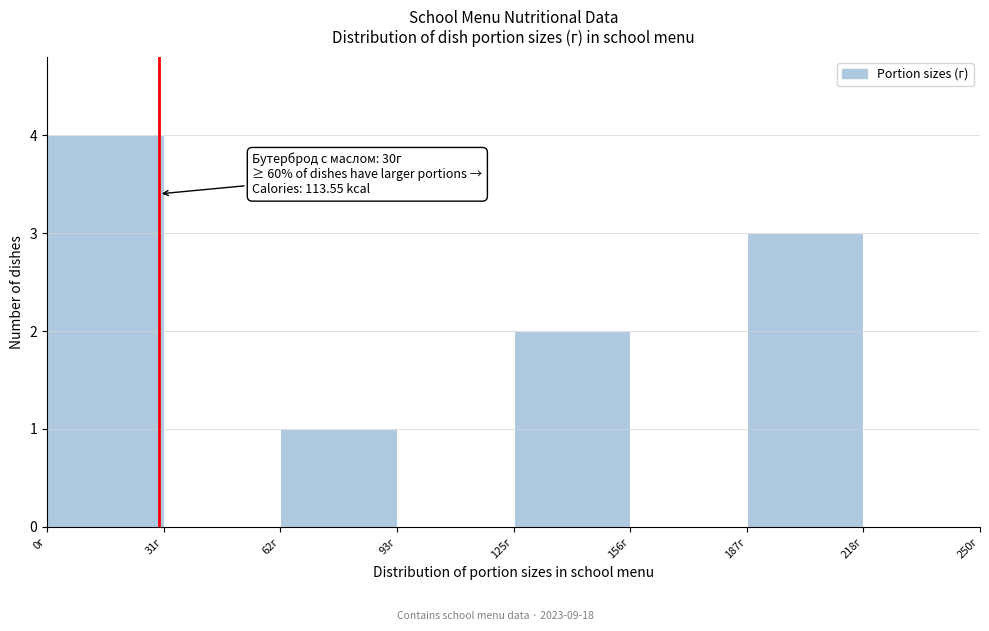

Over which range of the x-axis is the bar tallest?

0 to 30